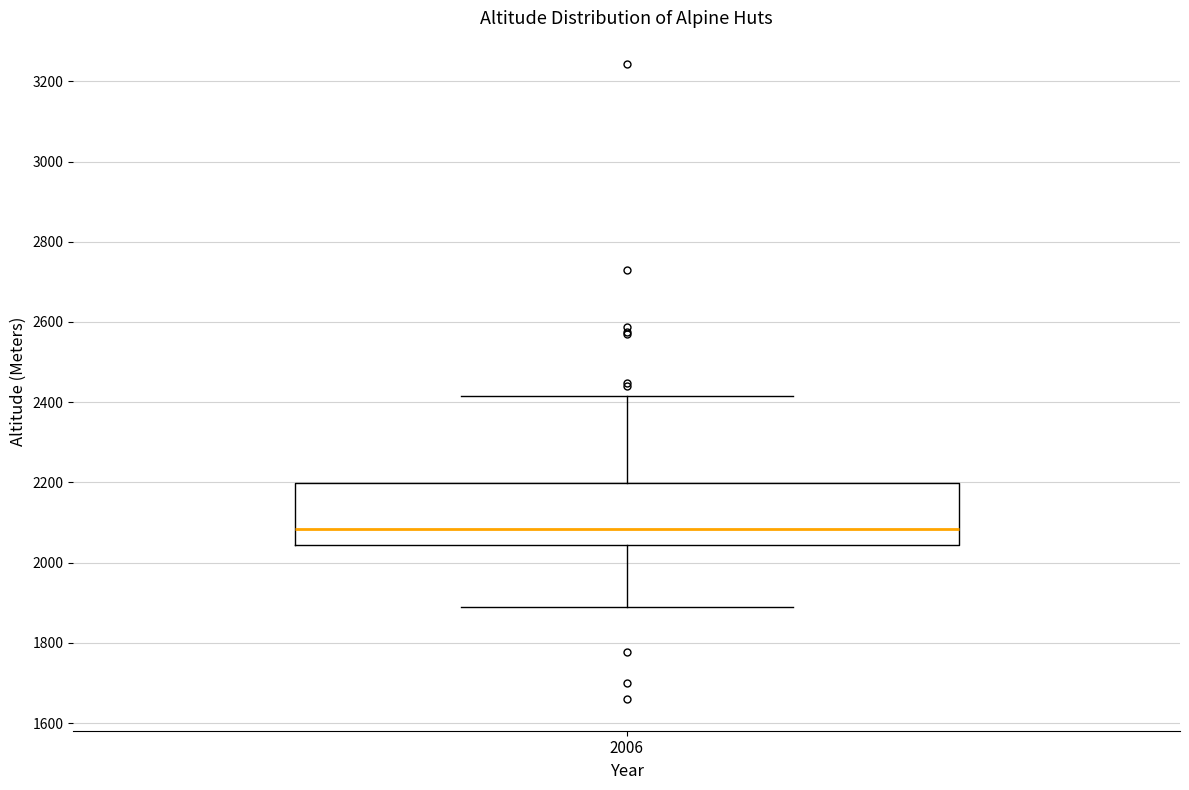

Read this box plot against the y-axis: the position of the median line, the range covered by the box, and the ends of both whiskers. The values are not printed on the chart, so give them approximately, as read against the axis.

median 2080, box 2040 to 2200, whiskers 1900 to 2420